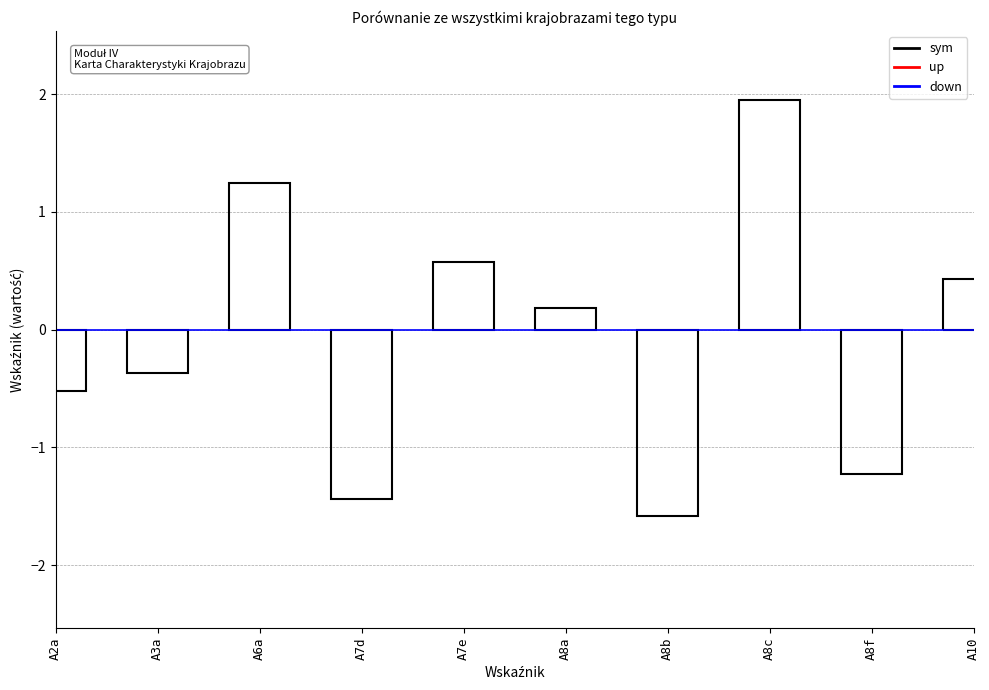

Does the chart contain any negative values?

Yes